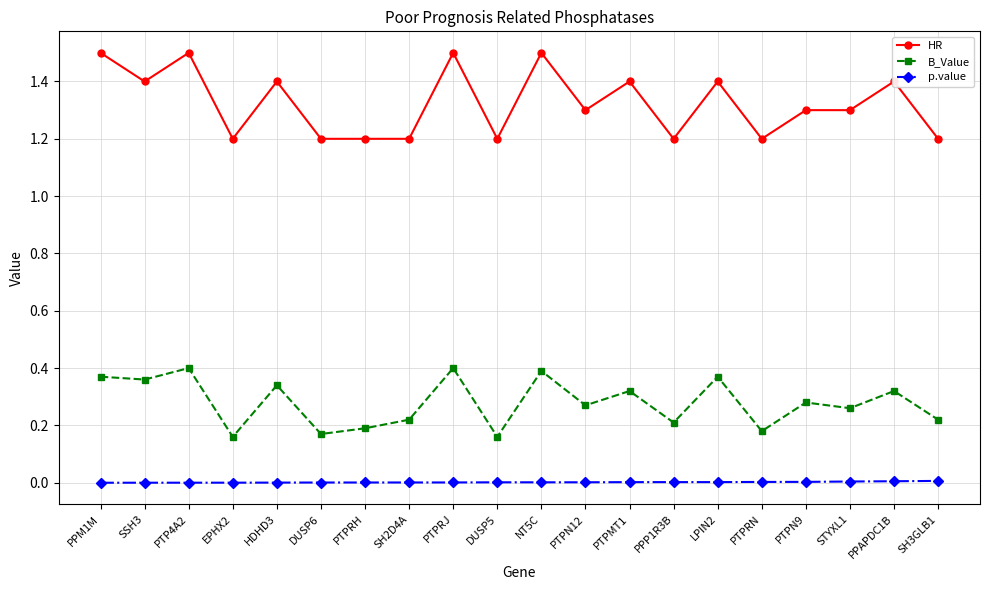

Is it true that p.value equals 0.0 at PPP1R3B?

True